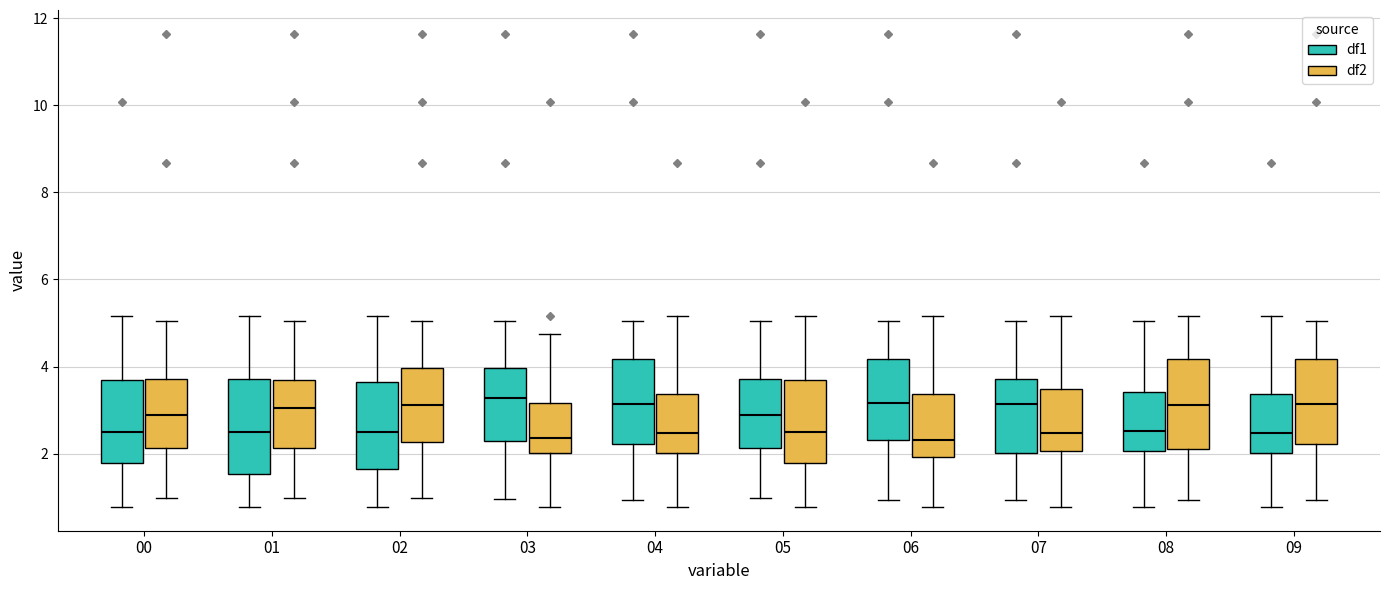

Reading left to right, read every box against the y-axis: the position of its median line, the range the box covers, and the ends of its whiskers. The values are not printed on the chart, so give them approximately, as read against the axis.

00 (df1): median 2.4, box 1.8 to 3.6, whiskers 0.8 to 5.2
00 (df2): median 2.8, box 2.2 to 3.8, whiskers 1.0 to 5.0
01 (df1): median 2.4, box 1.6 to 3.8, whiskers 0.8 to 5.2
01 (df2): median 3.0, box 2.2 to 3.6, whiskers 1.0 to 5.0
02 (df1): median 2.4, box 1.6 to 3.6, whiskers 0.8 to 5.2
02 (df2): median 3.2, box 2.2 to 4.0, whiskers 1.0 to 5.0
03 (df1): median 3.2, box 2.2 to 4.0, whiskers 1.0 to 5.0
03 (df2): median 2.4, box 2.0 to 3.2, whiskers 0.8 to 4.8
04 (df1): median 3.2, box 2.2 to 4.2, whiskers 1.0 to 5.0
04 (df2): median 2.4, box 2.0 to 3.4, whiskers 0.8 to 5.2
05 (df1): median 2.8, box 2.2 to 3.8, whiskers 1.0 to 5.0
05 (df2): median 2.4, box 1.8 to 3.6, whiskers 0.8 to 5.2
06 (df1): median 3.2, box 2.4 to 4.2, whiskers 1.0 to 5.0
06 (df2): median 2.4, box 2.0 to 3.4, whiskers 0.8 to 5.2
07 (df1): median 3.2, box 2.0 to 3.8, whiskers 1.0 to 5.0
07 (df2): median 2.4, box 2.0 to 3.4, whiskers 0.8 to 5.2
08 (df1): median 2.6, box 2.0 to 3.4, whiskers 0.8 to 5.0
08 (df2): median 3.2, box 2.0 to 4.2, whiskers 1.0 to 5.2
09 (df1): median 2.4, box 2.0 to 3.4, whiskers 0.8 to 5.2
09 (df2): median 3.2, box 2.2 to 4.2, whiskers 1.0 to 5.0